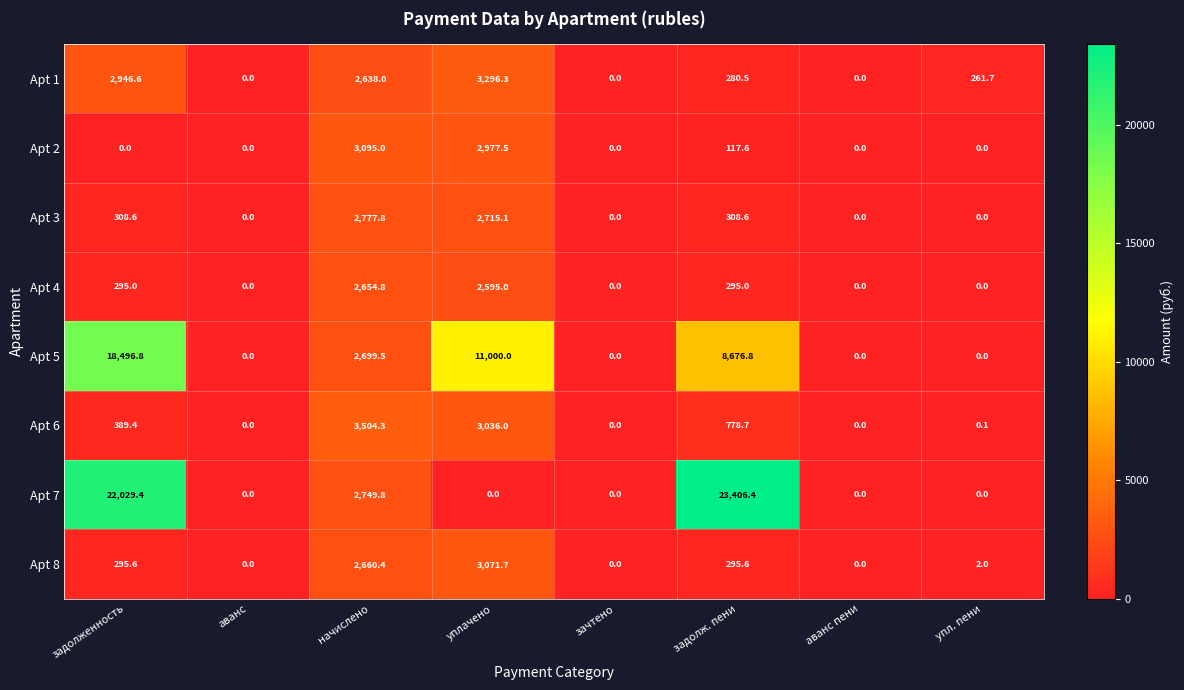

The Apt 1 series shows -1497.2 at аванс. True or false?

False